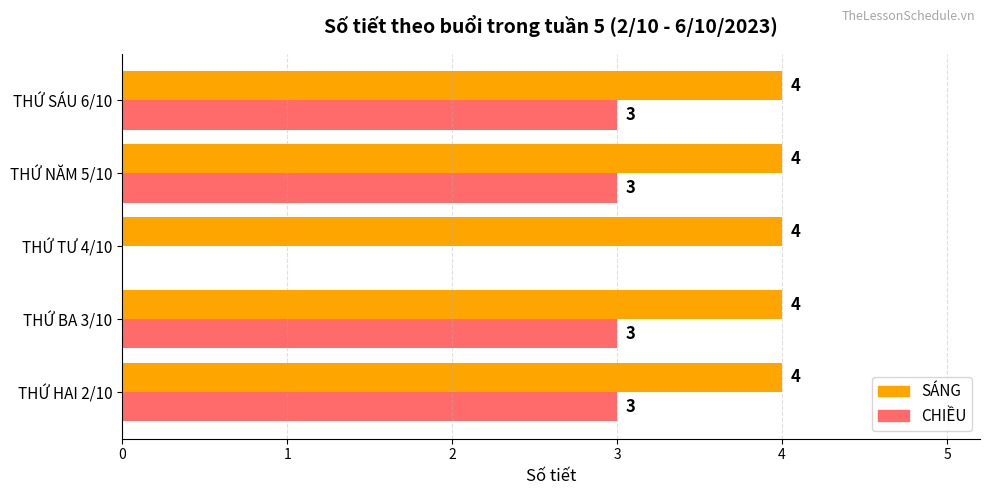

True or false: CHIỀU has a value of 3 at THỨ BA 3/10.

True